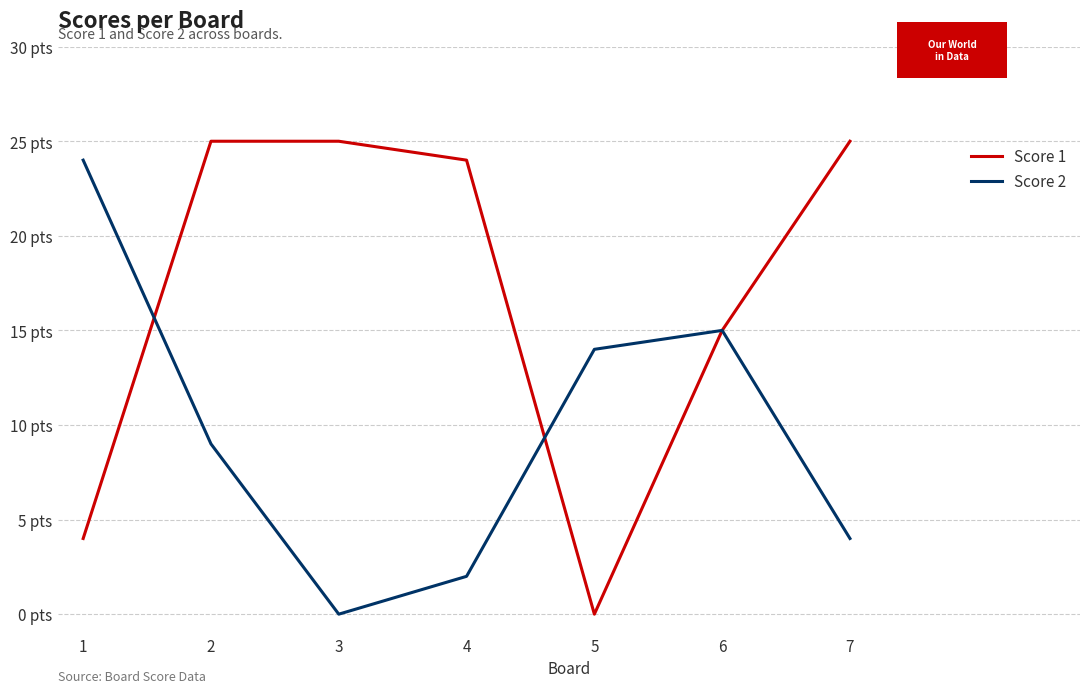

Is this an area chart (filled region under the line)?

No